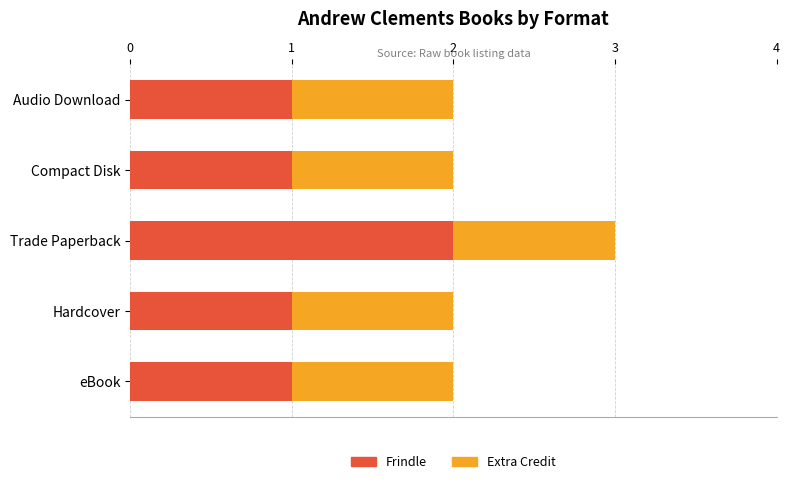

The Frindle series shows 1 at Compact Disk. True or false?

True